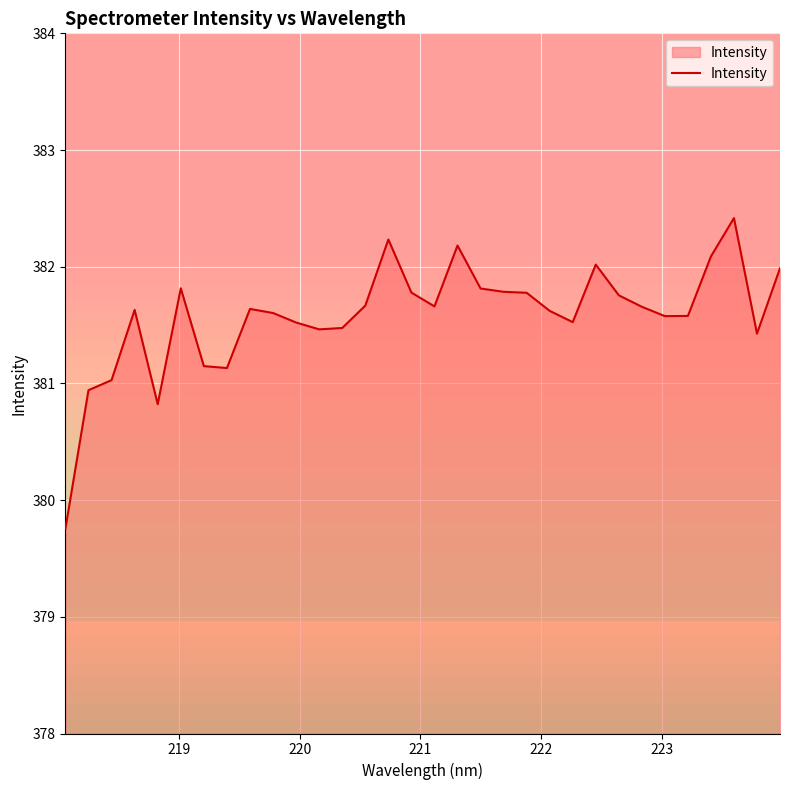

How many categories are shown in the chart?

32